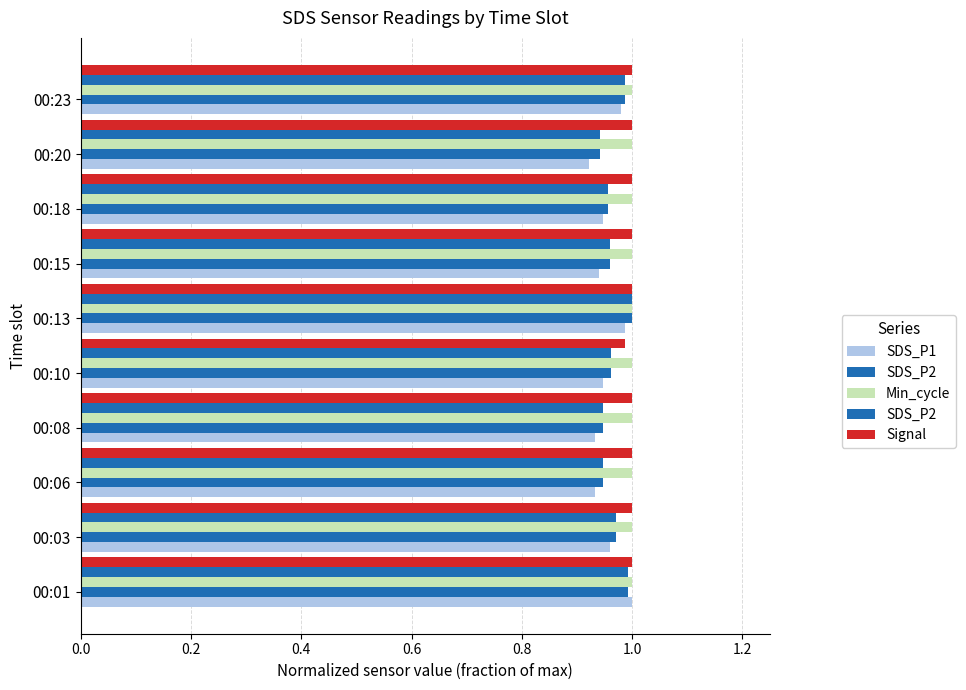

Is it true that Min_cycle equals 0.2 at 1.4?

False